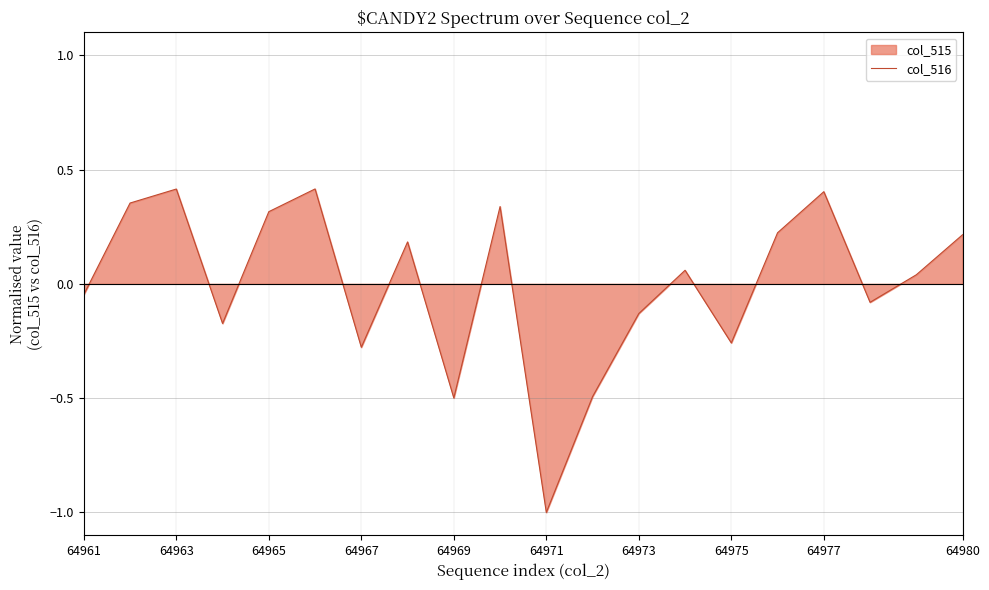

What is the difference between the maximum and minimum values?

1.4